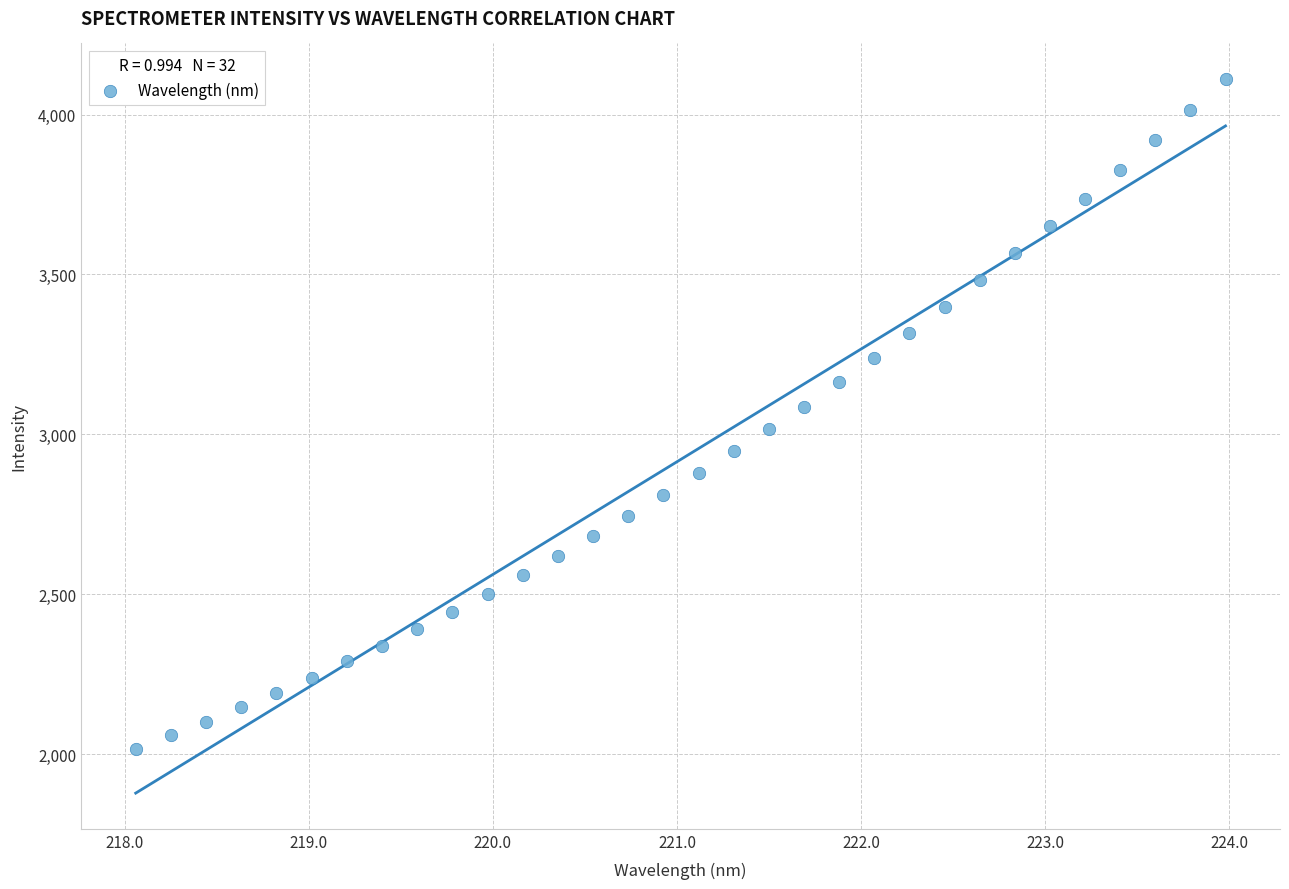

What is the range of Y values (max minus min)?

2093.5